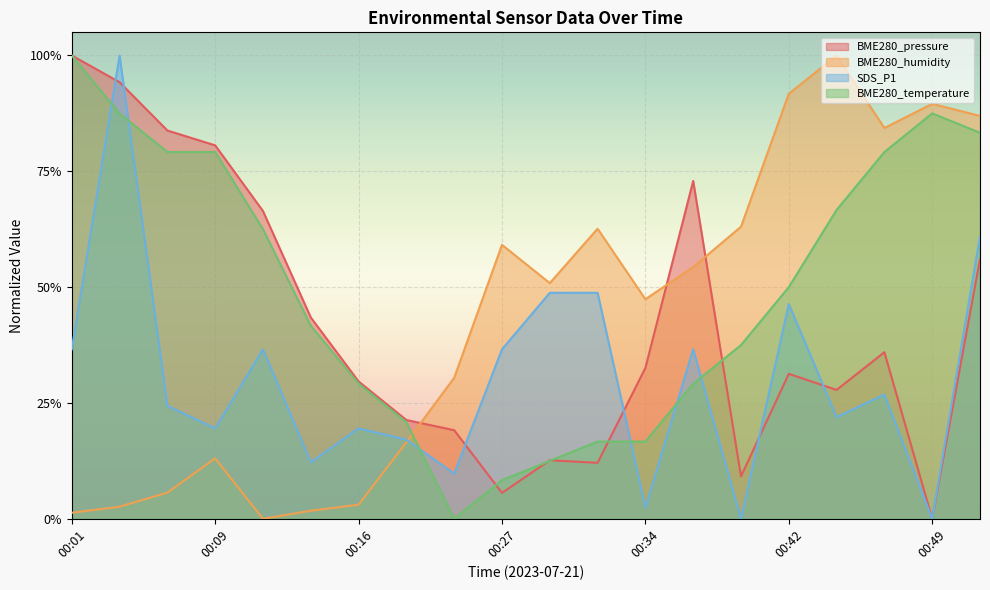

Reading right to left, extract all data points from this chart.

BME280_pressure: 0.6	0.0	0.4	0.3	0.3	0.1	0.7	0.3	0.1	0.1	0.1	0.2	0.2	0.3	0.4	0.7	0.8	0.8	0.9	1.0
BME280_humidity: 0.9	0.9	0.8	1.0	0.9	0.6	0.5	0.5	0.6	0.5	0.6	0.3	0.2	0.0	0.0	0.0	0.1	0.1	0.0	0.0
SDS_P1: 0.6	0.0	0.3	0.2	0.5	0.0	0.4	0.0	0.5	0.5	0.4	0.1	0.2	0.2	0.1	0.4	0.2	0.2	1.0	0.4
BME280_temperature: 0.8	0.9	0.8	0.7	0.5	0.4	0.3	0.2	0.2	0.1	0.1	0.0	0.2	0.3	0.4	0.6	0.8	0.8	0.9	1.0